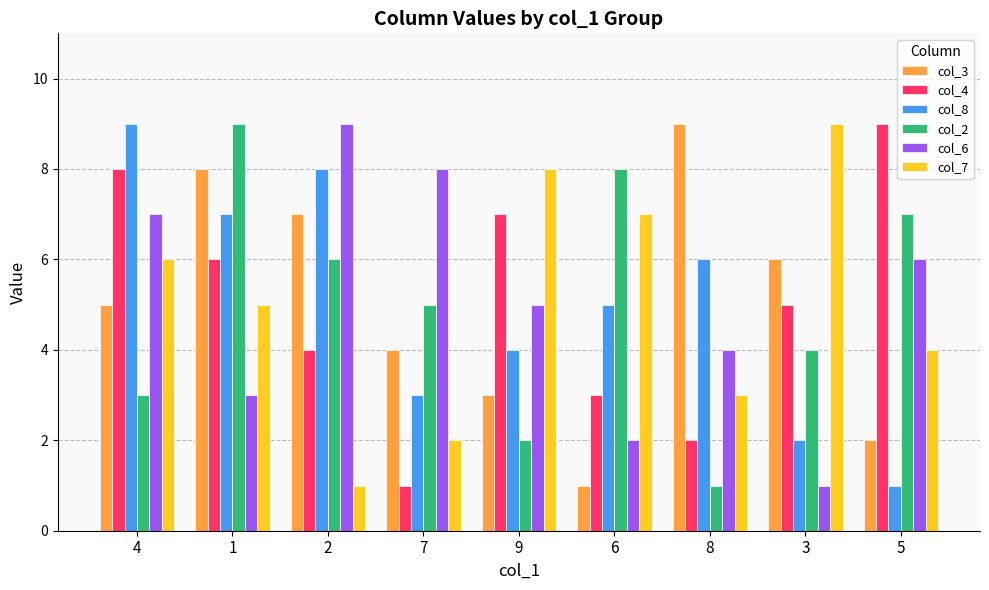

What is the sum of all col_2 values?

45